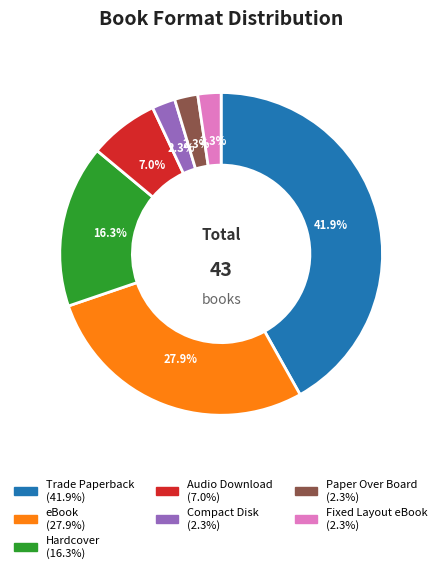

Which category has the biggest portion of the pie?

Trade Paperback